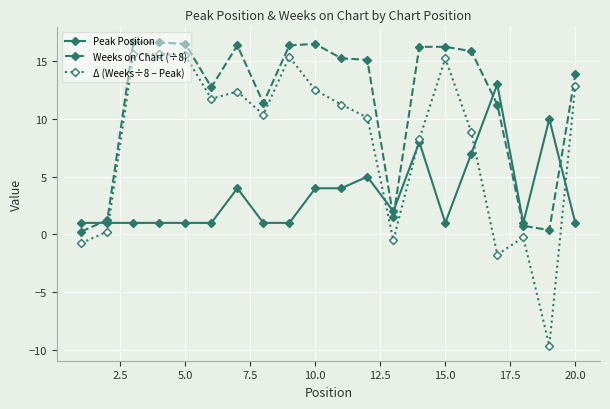

Which series has the largest total across all categories?

Weeks on Chart (÷8)